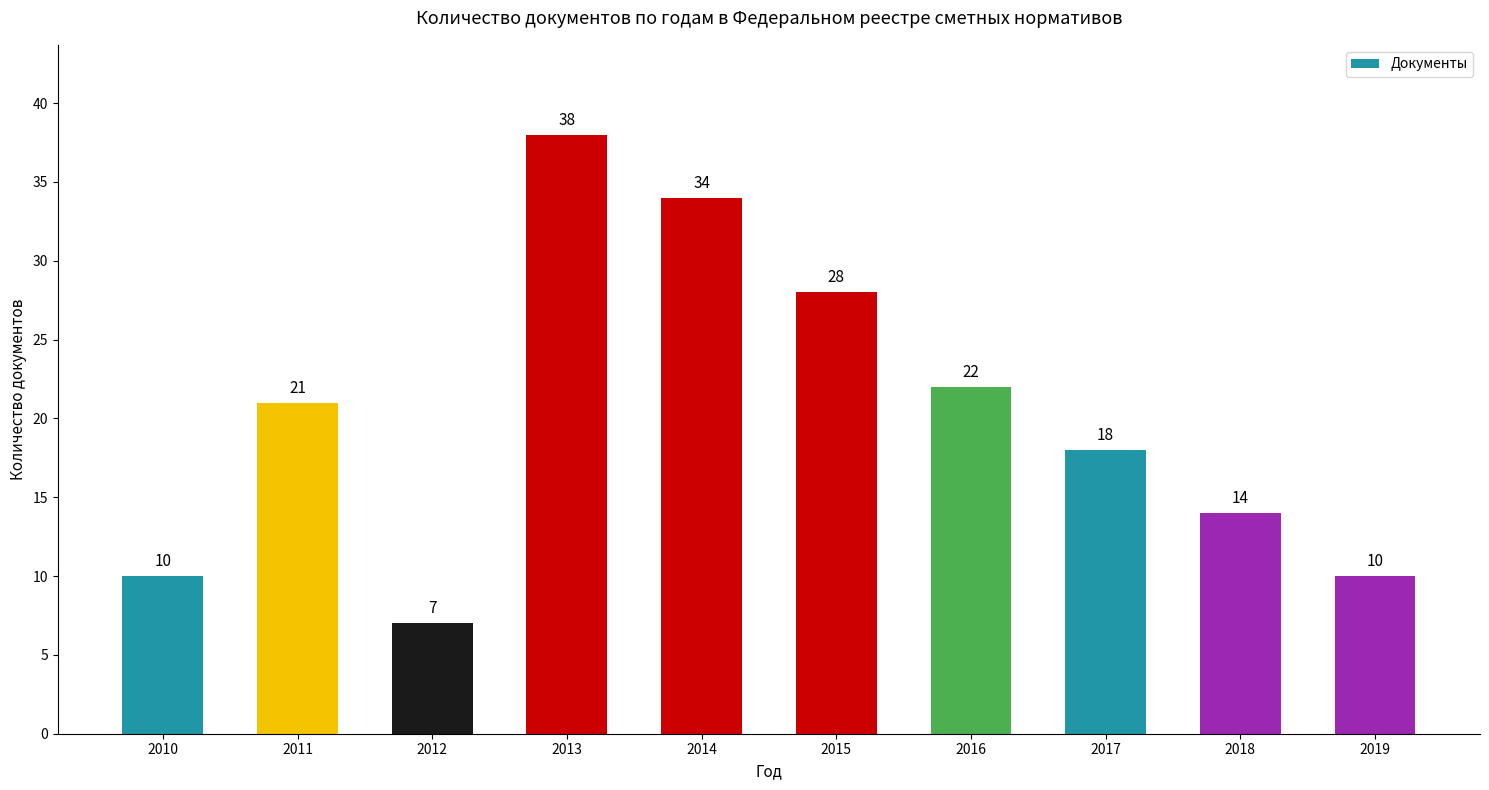

What is the approximate value at 2017?

18